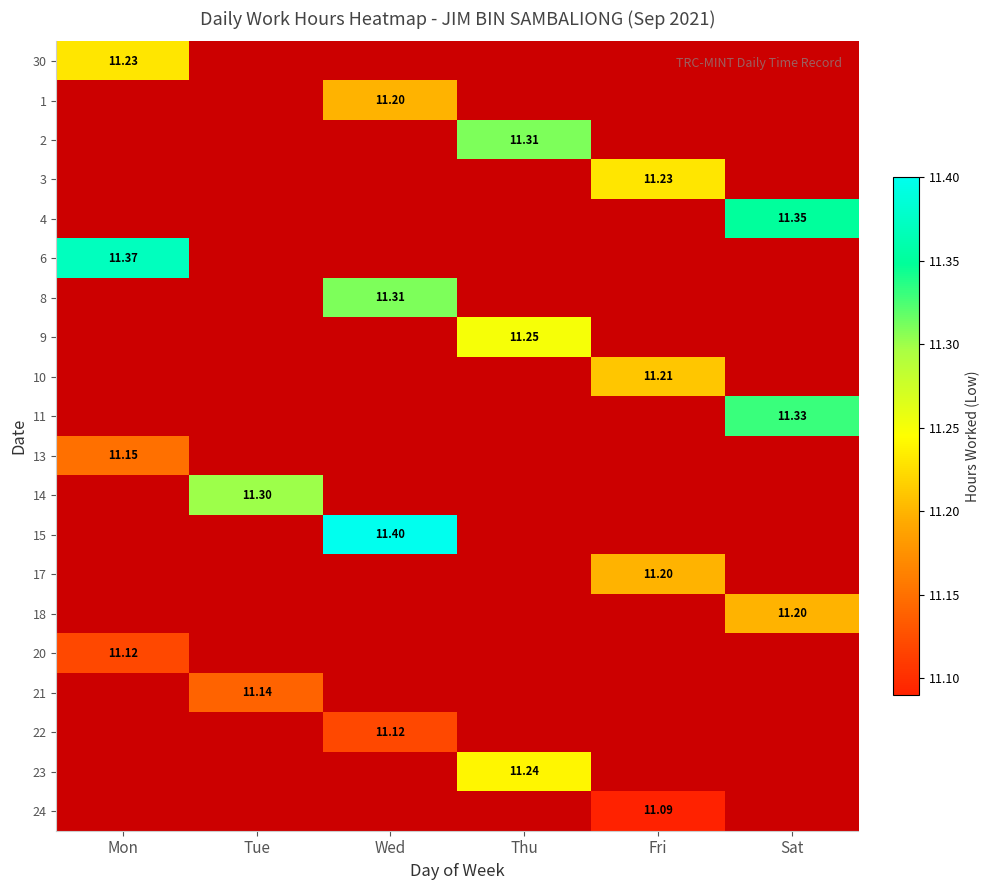

True or false: 15 has a value of 11.4 at Wed.

True